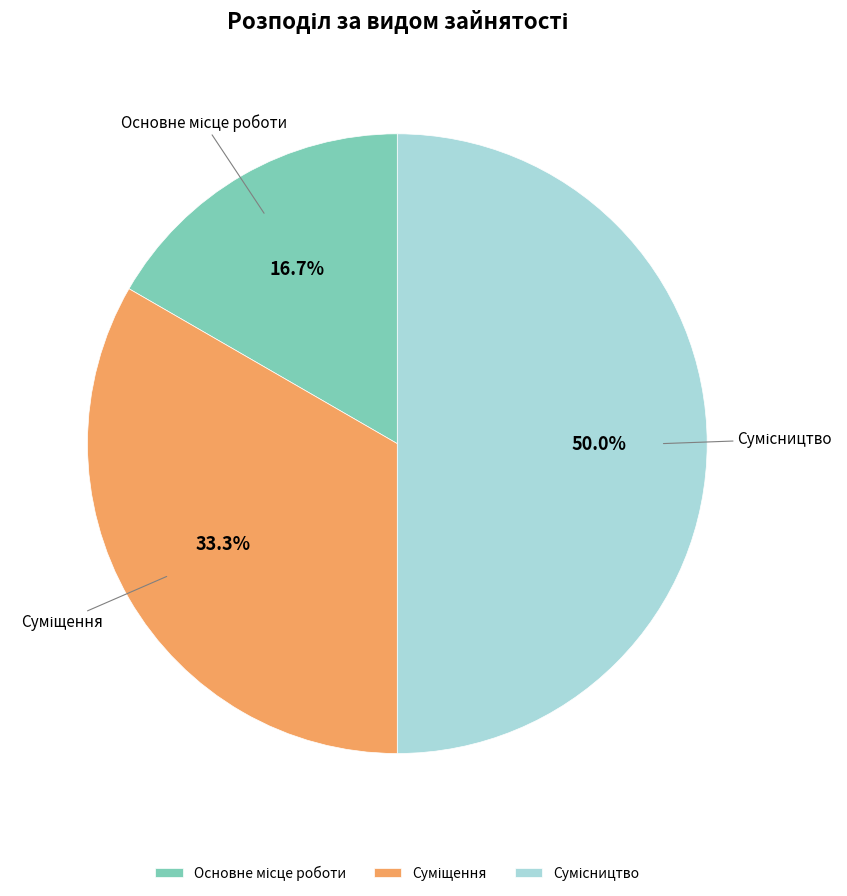

Does Сумісництво represent more than half of the total?

No